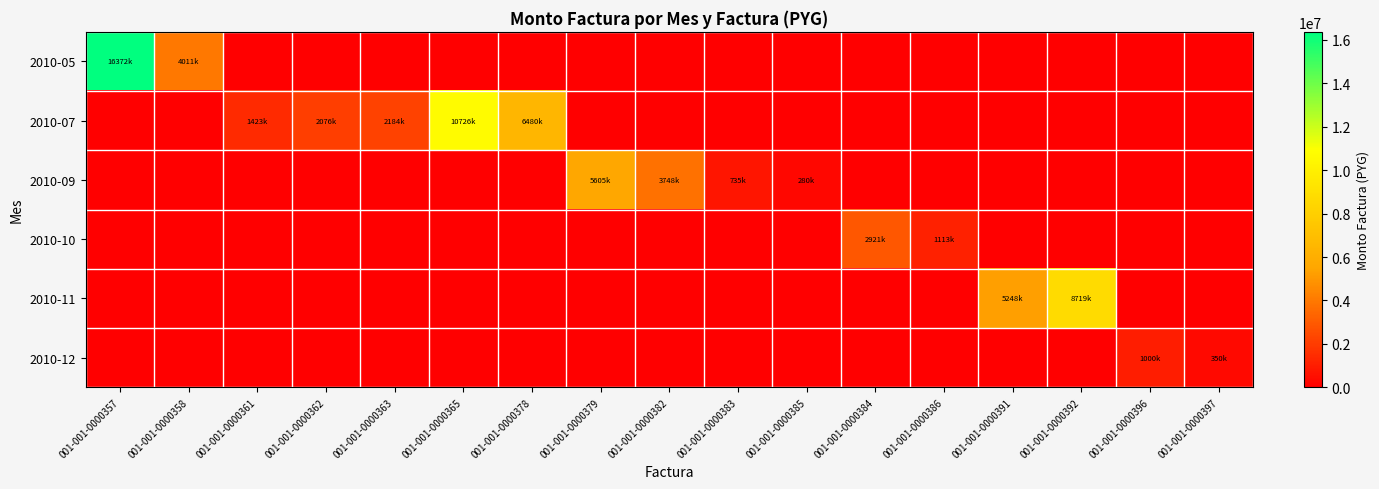

At which category does the chart reach its peak across all series?

001-001-0000357